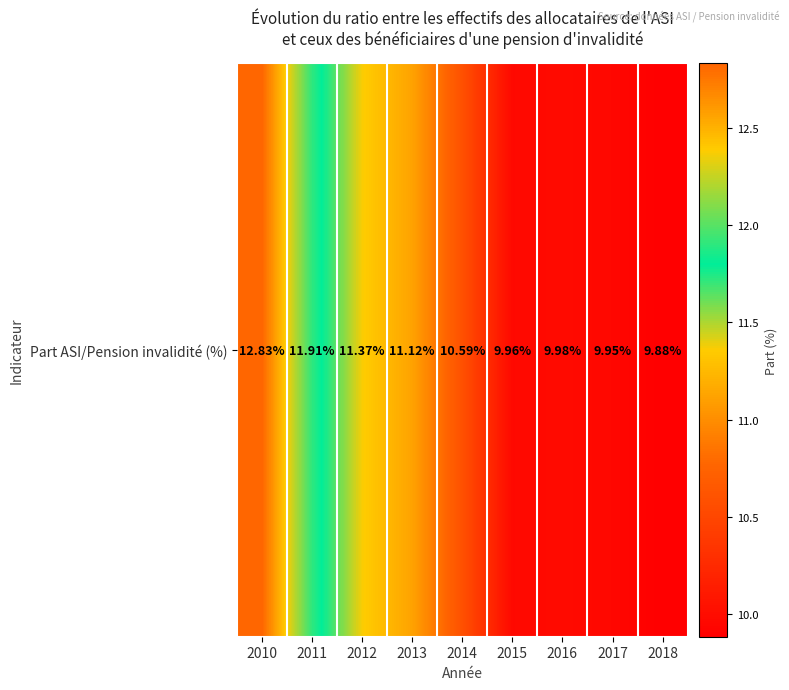

What is the difference between the values at 2016 and 2012?

1.4